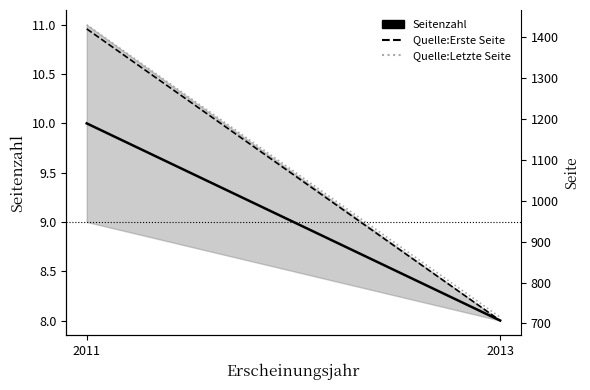

What is the lowest value of the Quelle:Erste Seite series?

707